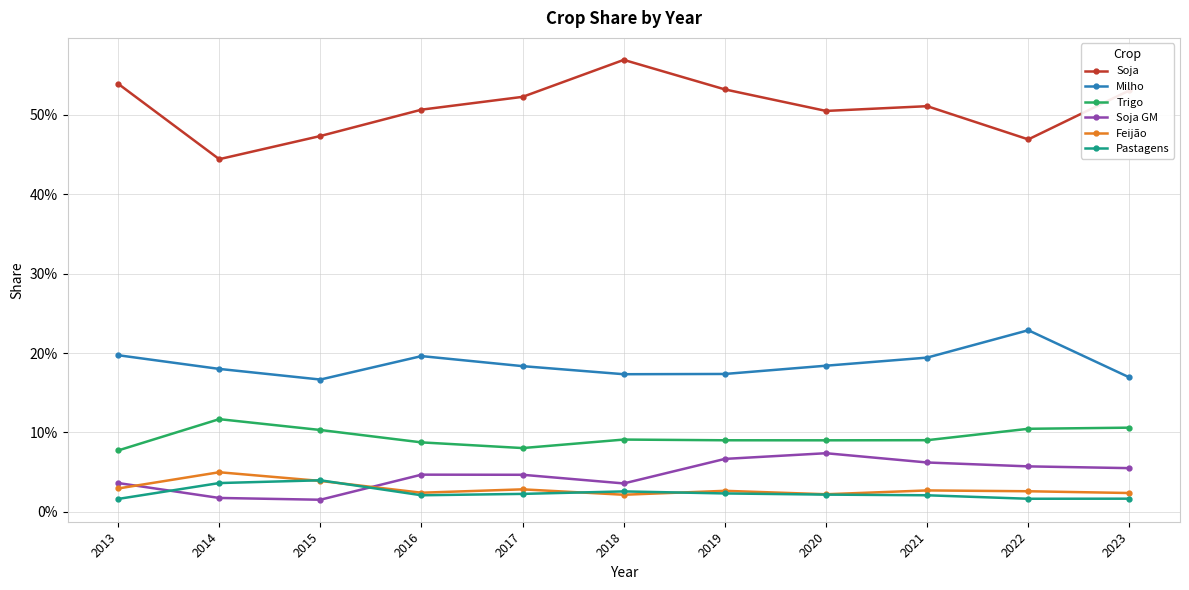

What are all the series names shown in the legend?

Soja, Milho, Trigo, Soja GM, Feijão, Pastagens